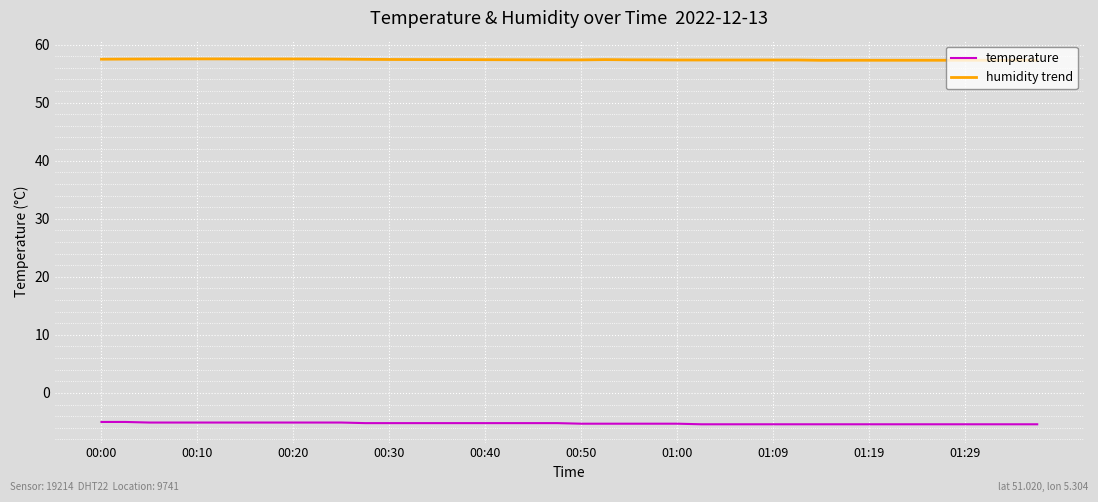

Which series has the largest total across all categories?

humidity trend